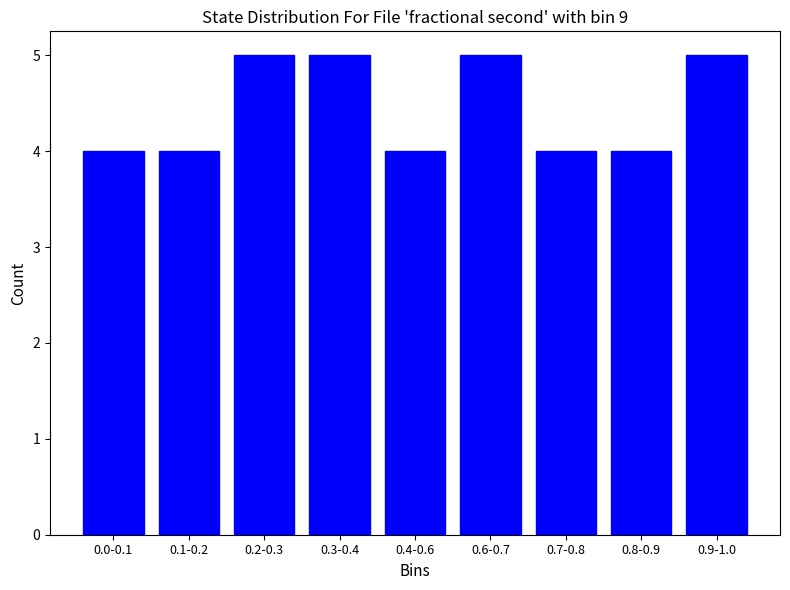

Reading right to left, transcribe all the data shown in this chart.

5	4	4	5	4	5	5	4	4